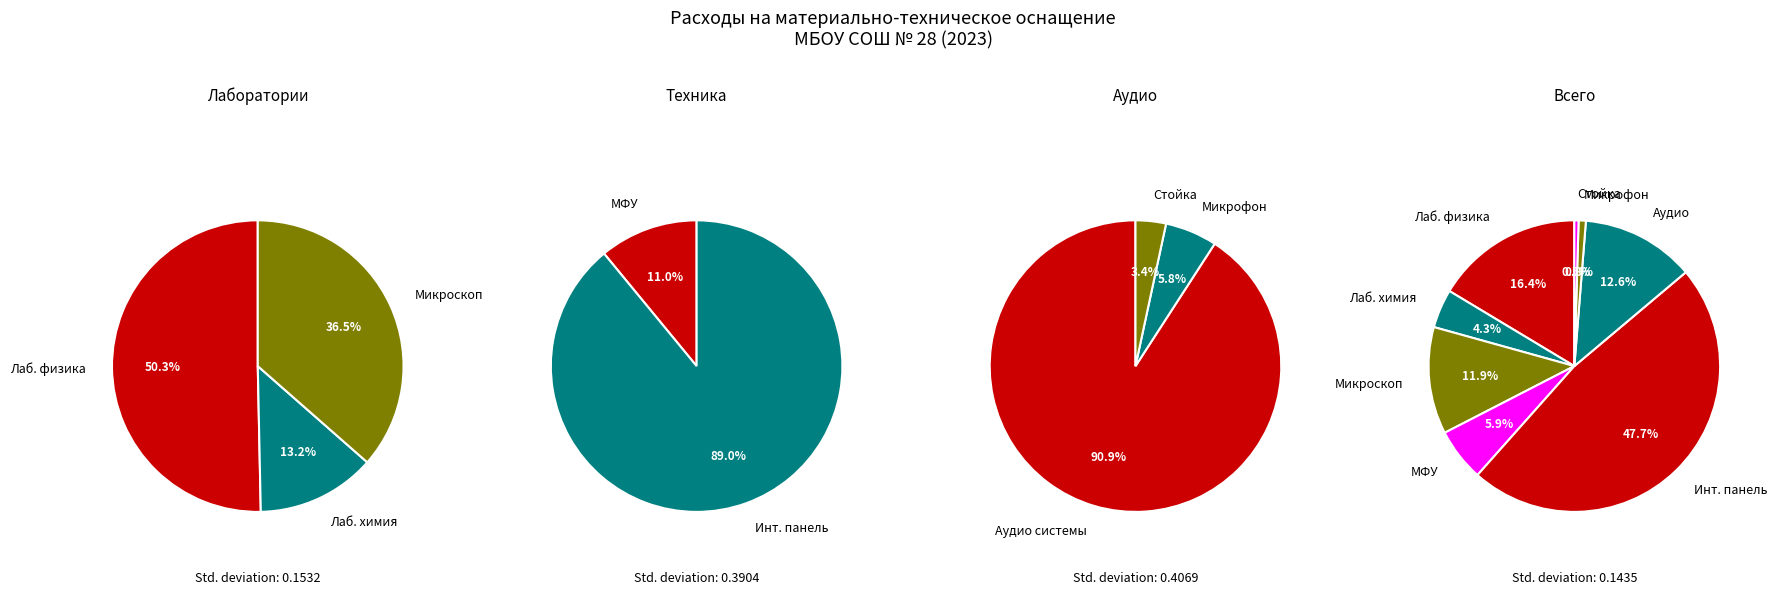

What is the smallest slice in the pie chart?

Стойка для микрофона